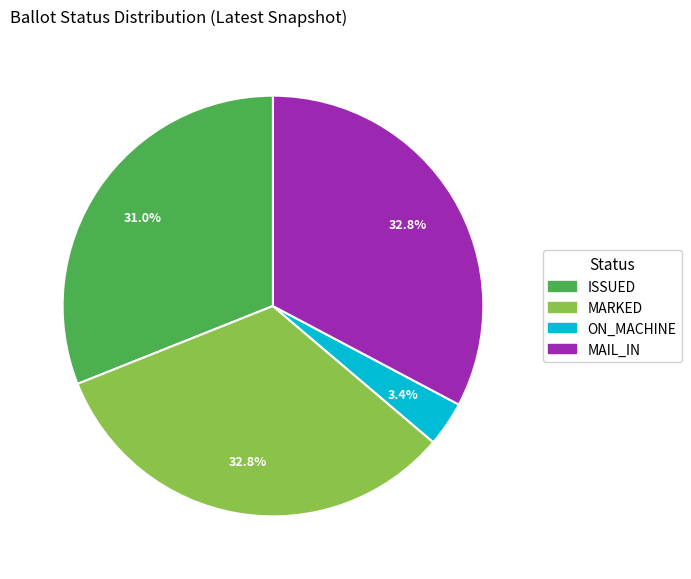

Does any single category account for the majority?

No